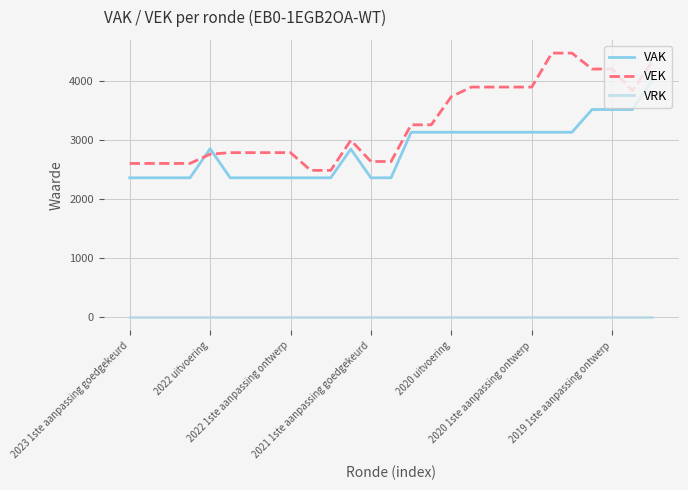

True or false: VAK and VRK cross at least once.

False